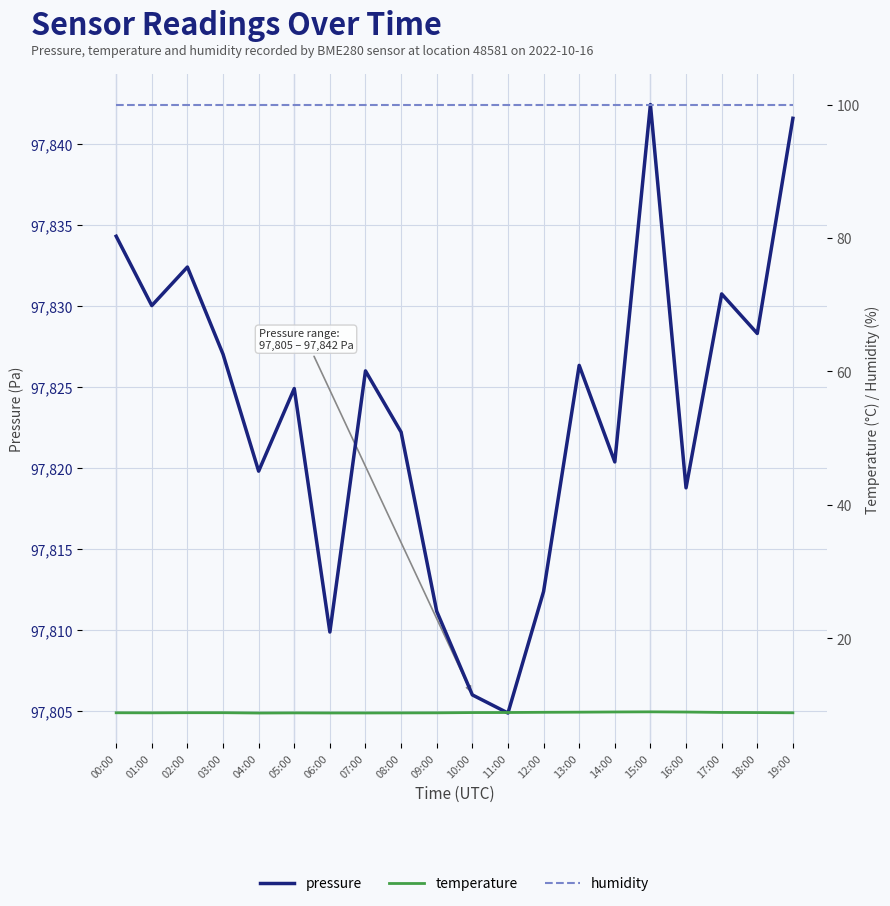

What is the total value across all series at 08:00?

97931.0